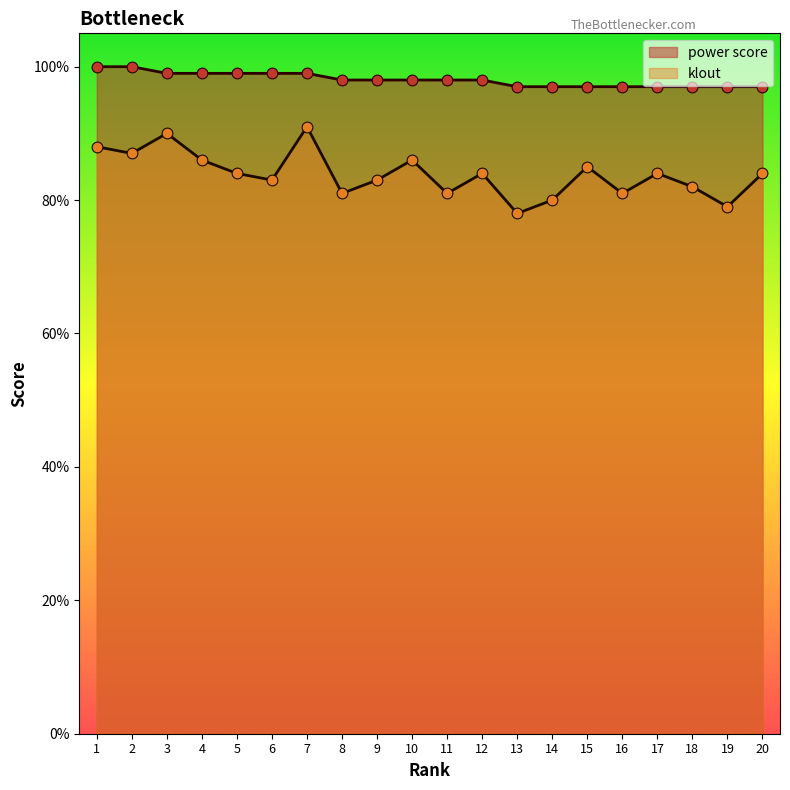

Which series contains the lowest Y value?

klout